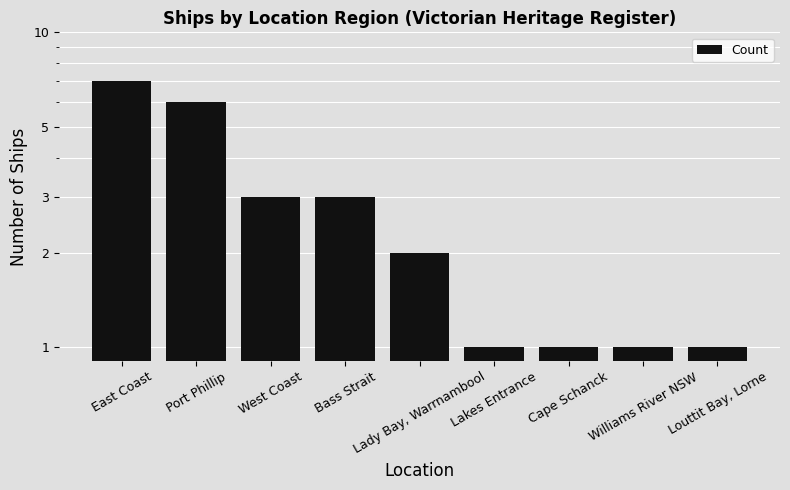

What is the difference between the values at West Coast and Louttit Bay, Lorne?

2